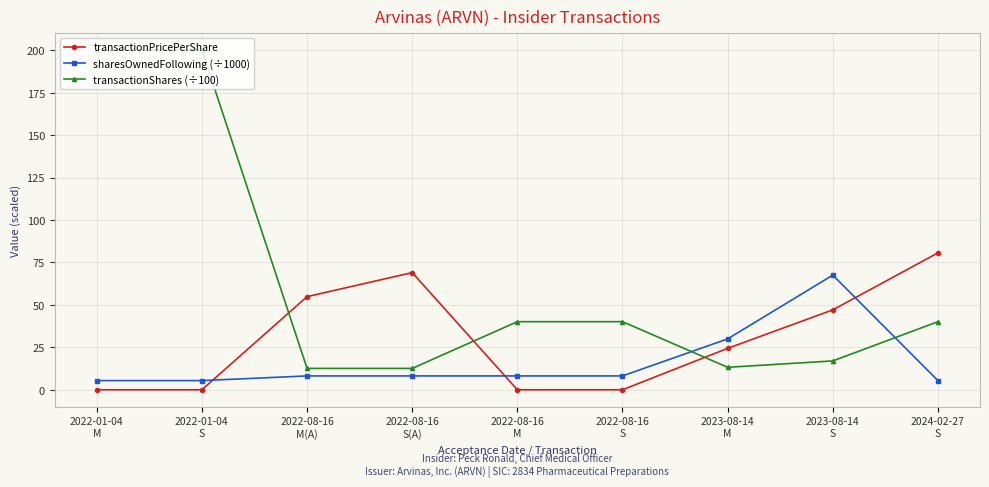

At which label does sharesOwnedFollowing (÷1000) reach its peak?

2023-08-14
S